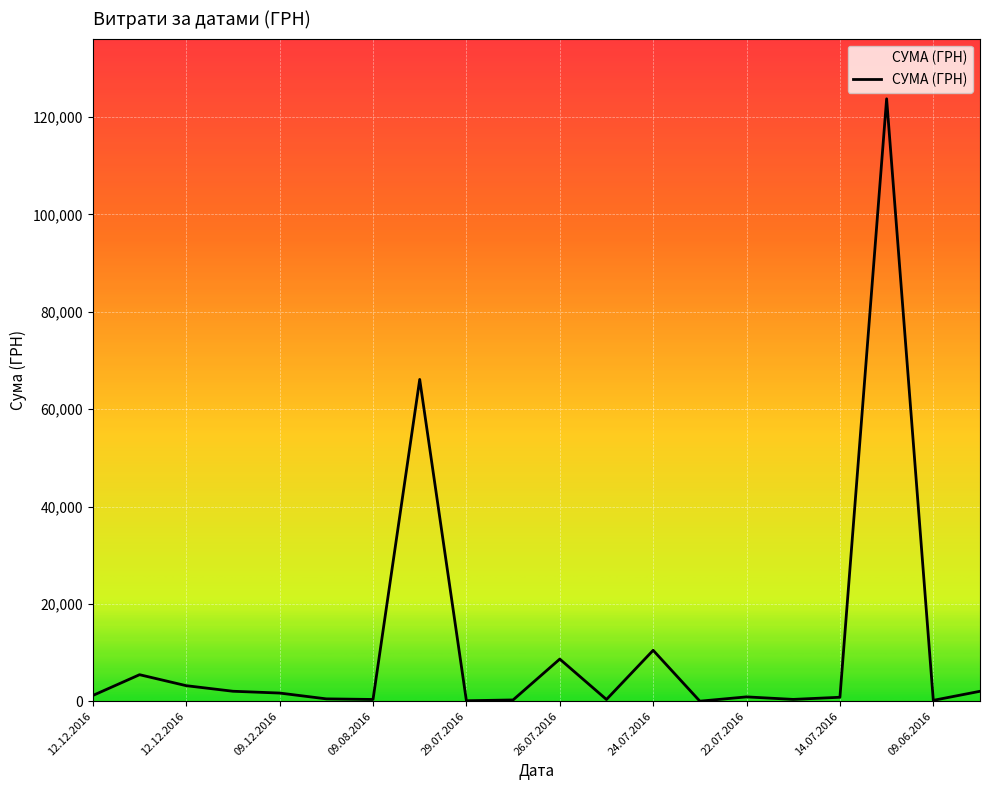

What is the greatest value displayed?

123758.1